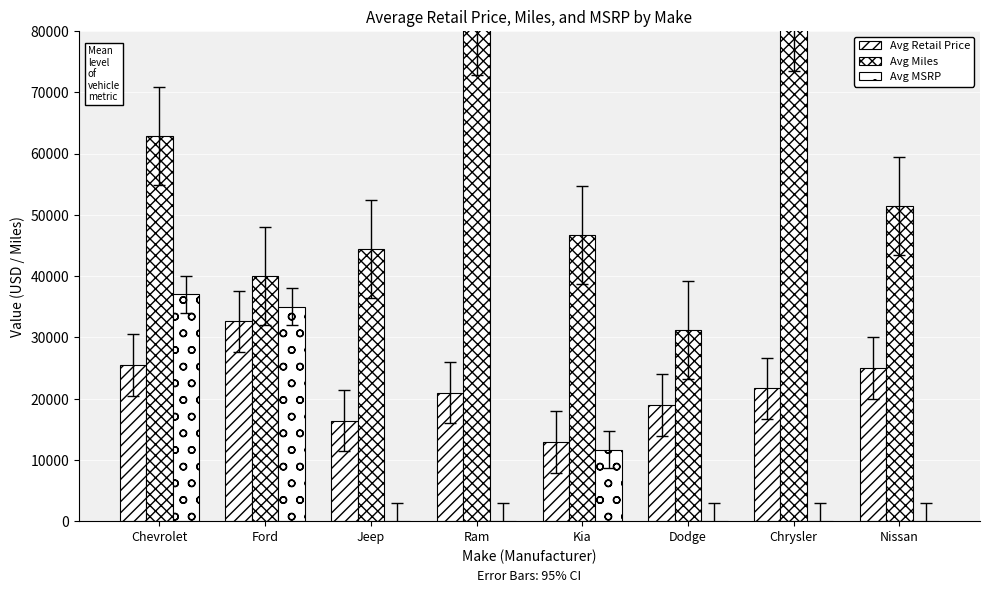

Does the chart contain any negative values?

No